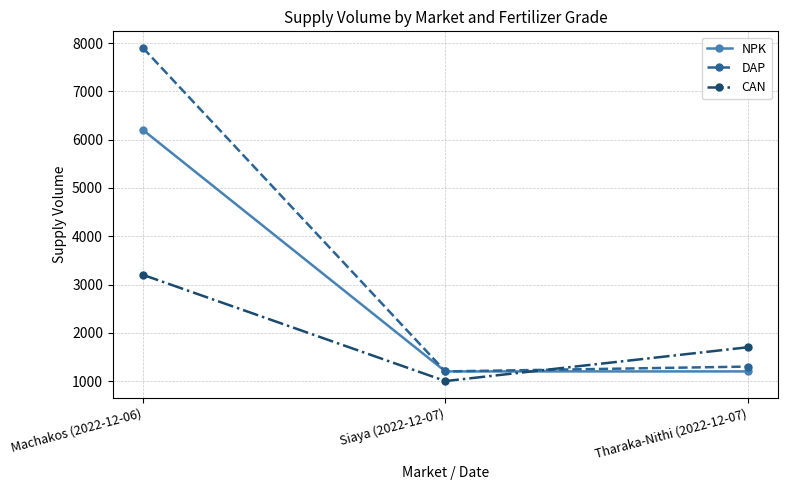

Which series has the widest spread of values?

DAP